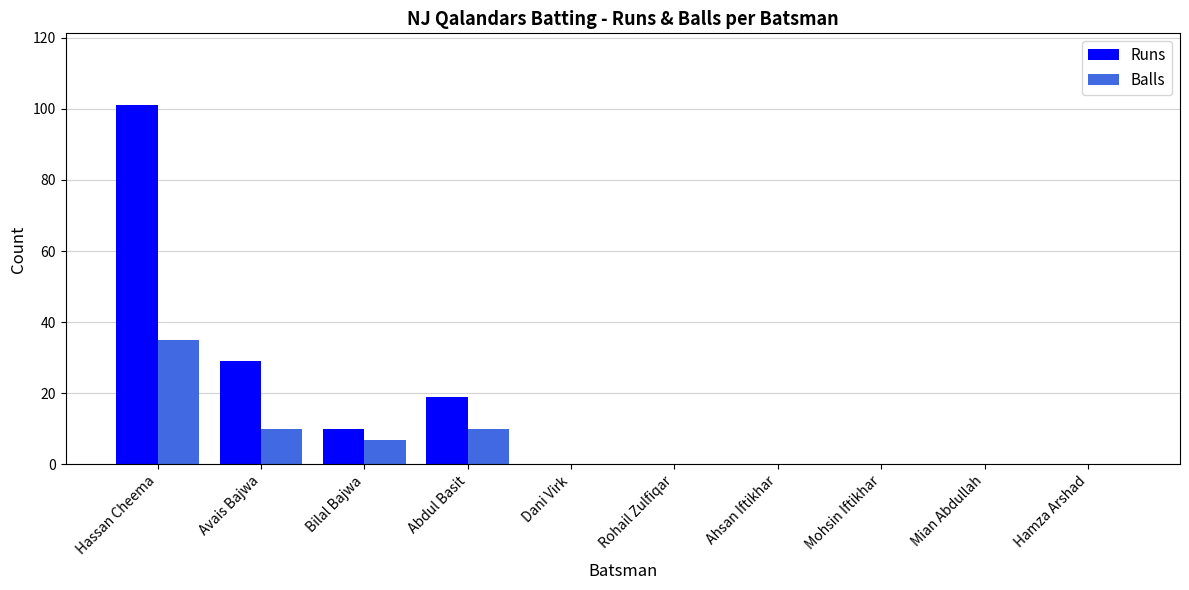

Which series has the widest spread of values?

Runs